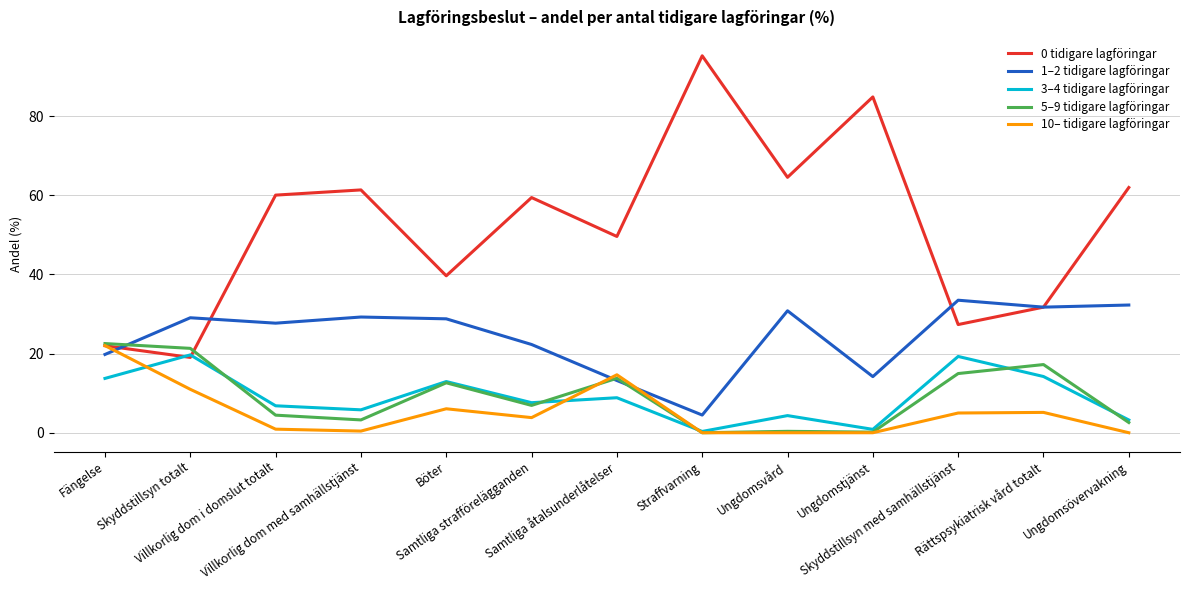

Is it true that 10– tidigare lagföringar equals 0.4 at Villkorlig dom med samhällstjänst?

True